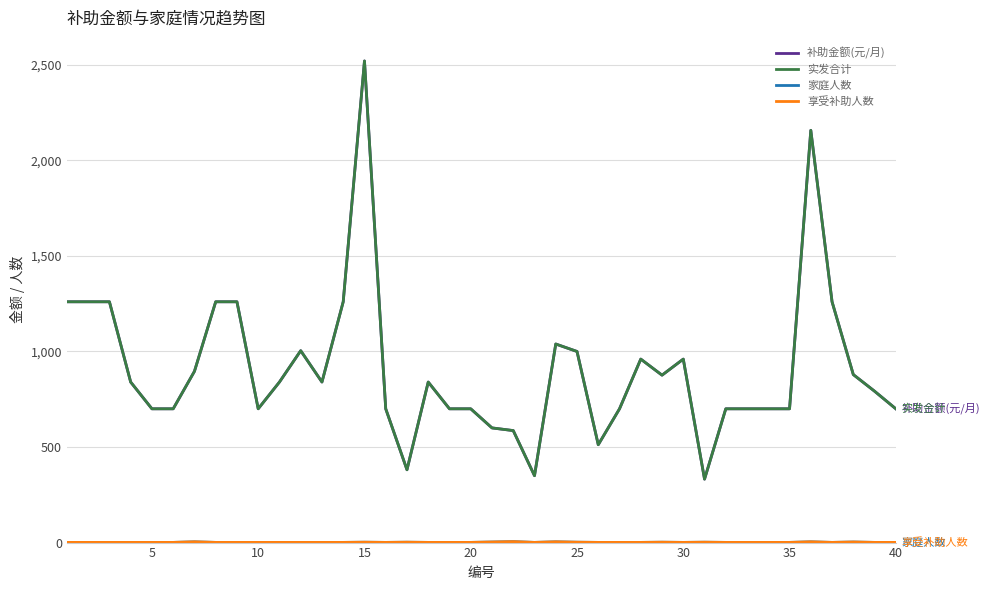

Is this an area chart (filled region under the line)?

No